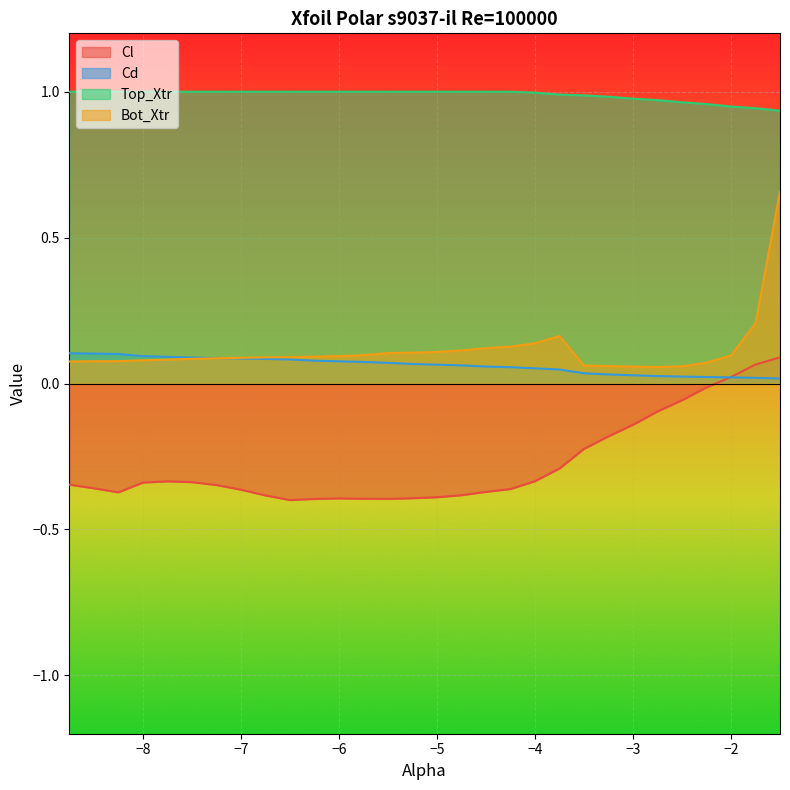

Which series has the largest total across all categories?

Top_Xtr